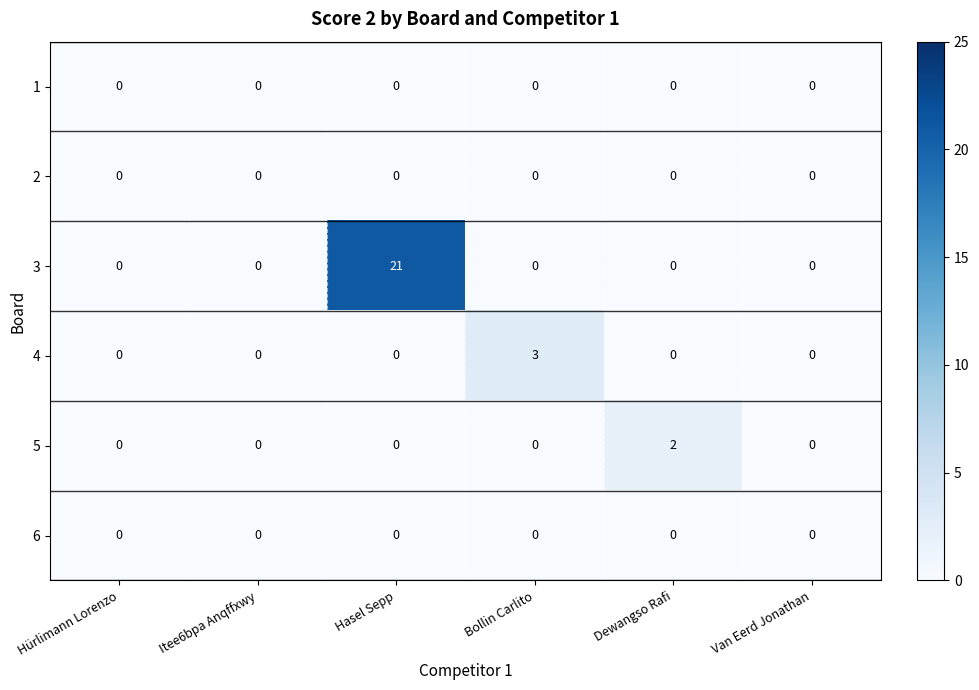

Which series has the largest total across all categories?

3